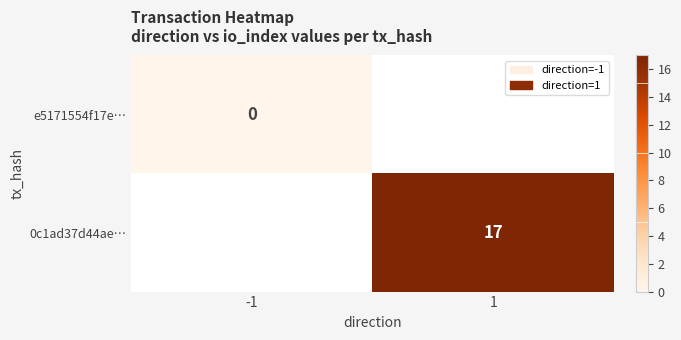

The value of 0c1ad37d44ae… at 1 is 17. True or false?

True